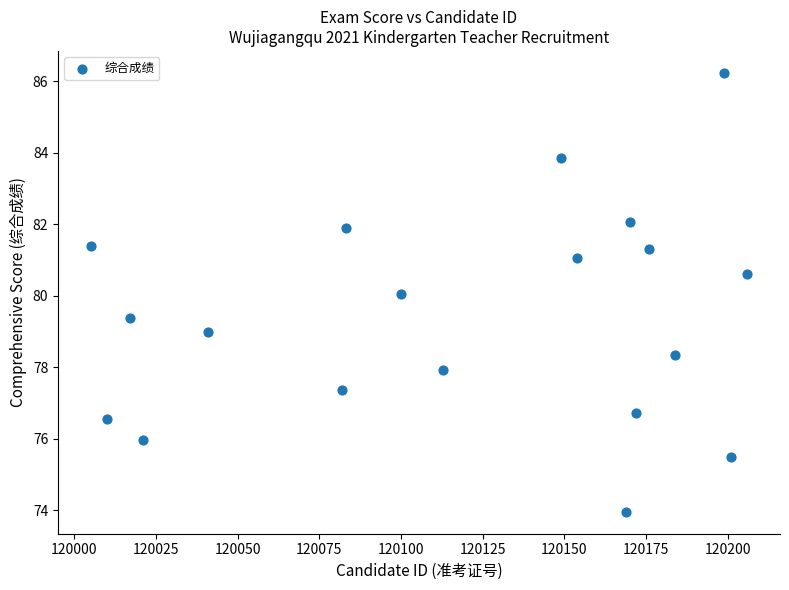

What is the range of X values (max minus min)?

201.0